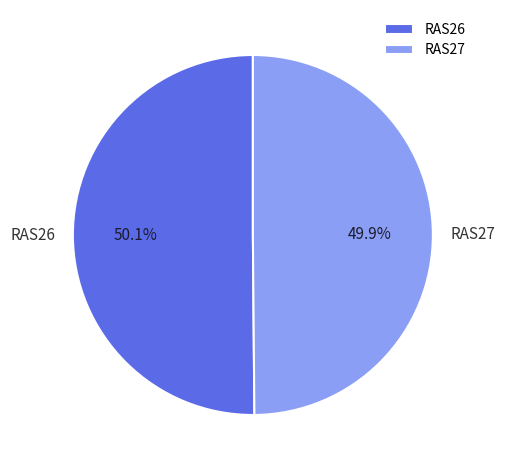

Combined, do RAS27 and RAS26 account for over 50%?

Yes